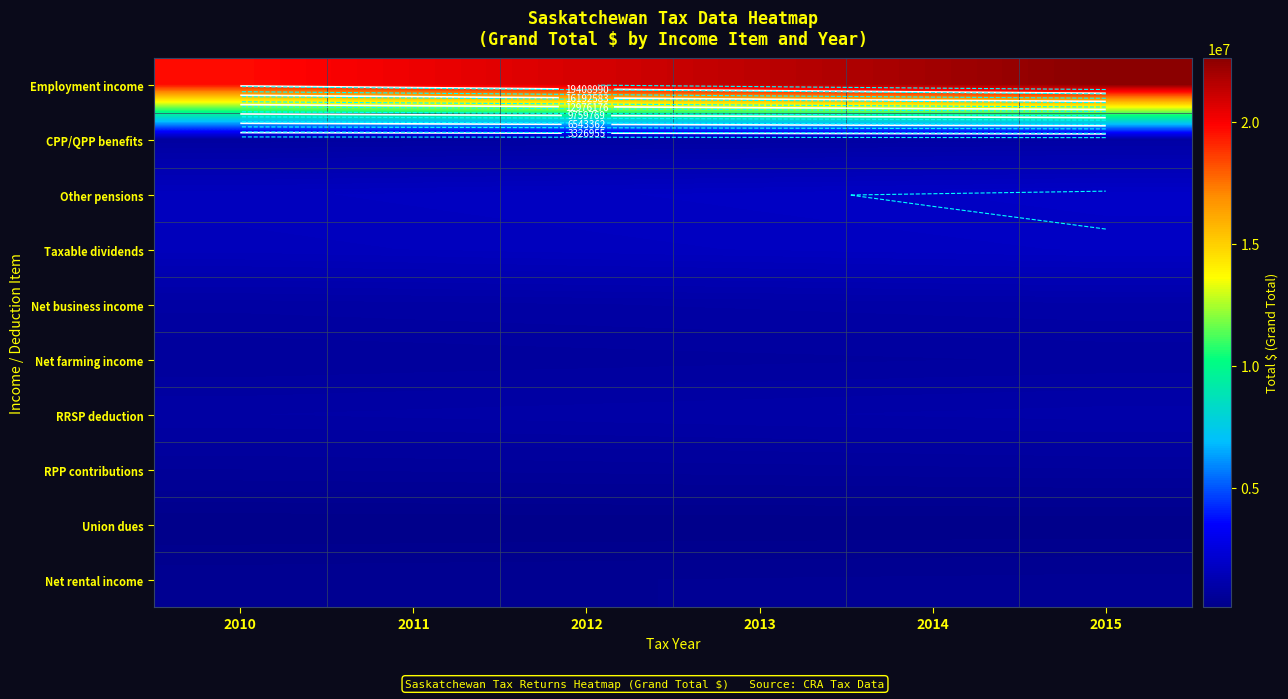

At which category is the sum across all series the highest?

2015